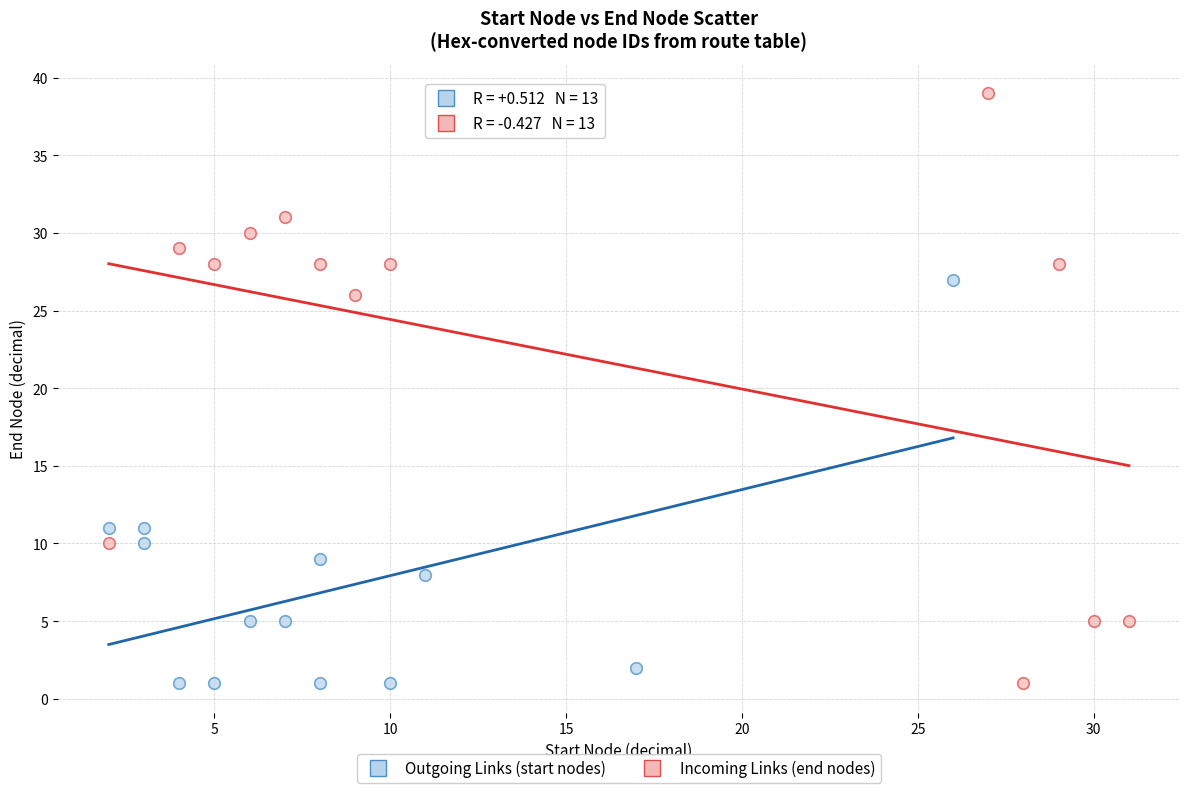

Which series has the largest Y range (max minus min)?

Incoming Links (end nodes)